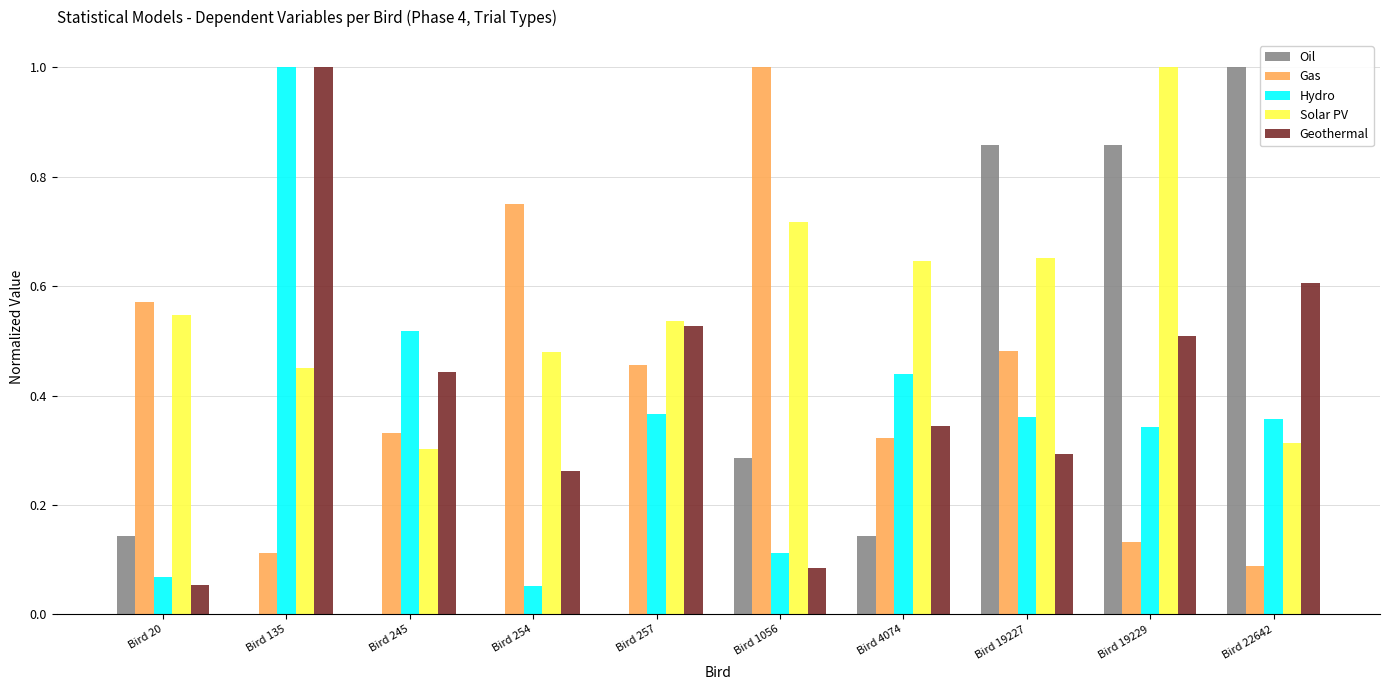

What are all the series names shown in the legend?

Oil, Gas, Hydro, Solar PV, Geothermal